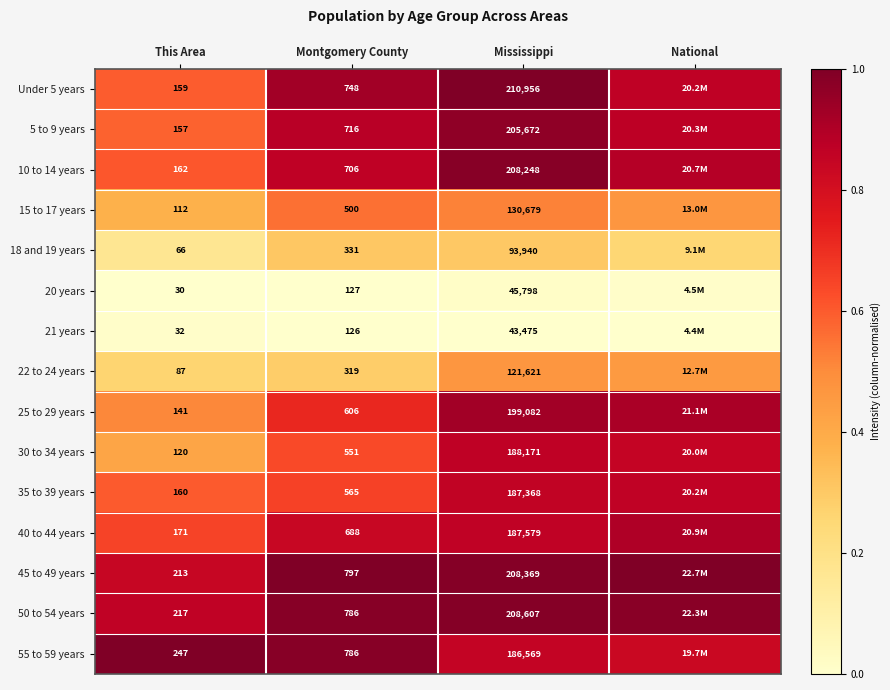

At which category is the sum across all series the highest?

Mississippi